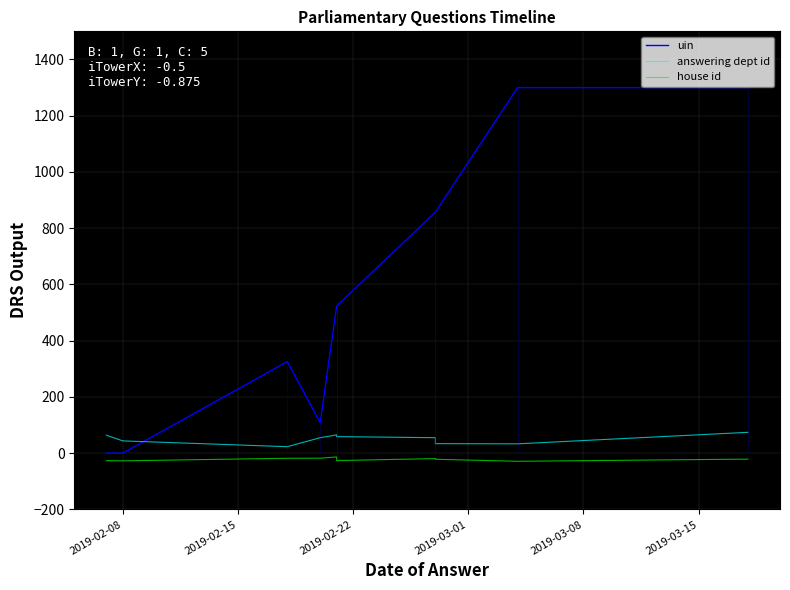

Does the chart display data point markers on the line(s)?

No